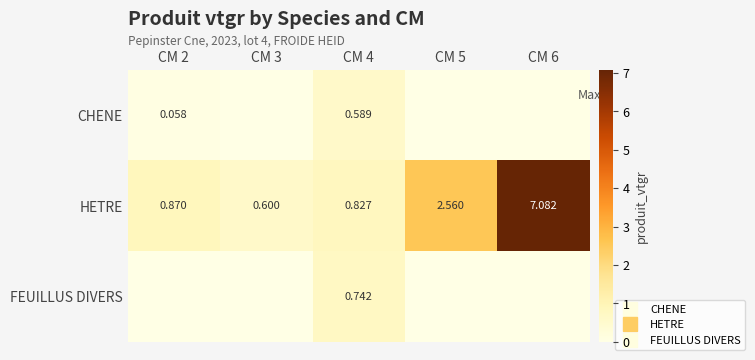

The value of HETRE at CM 4 is 0.3. True or false?

False